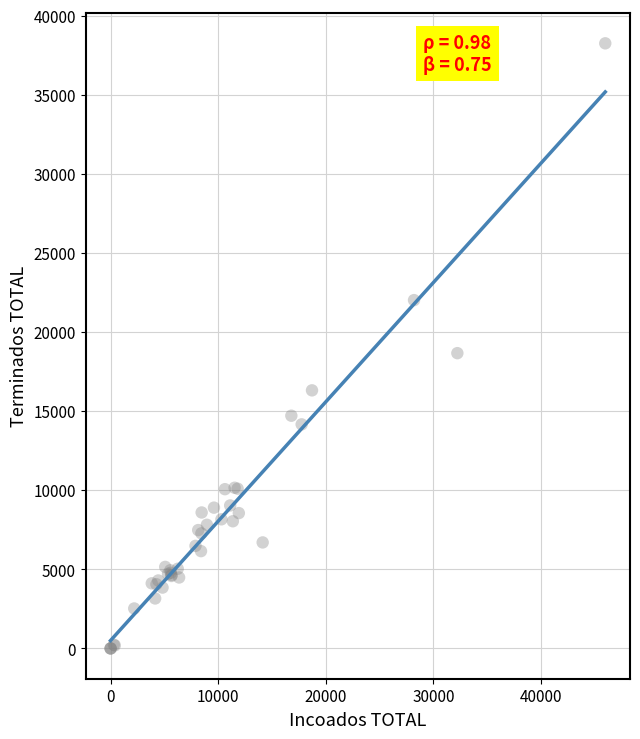

What Y value in the scatter plot is closest to 19132?

18673